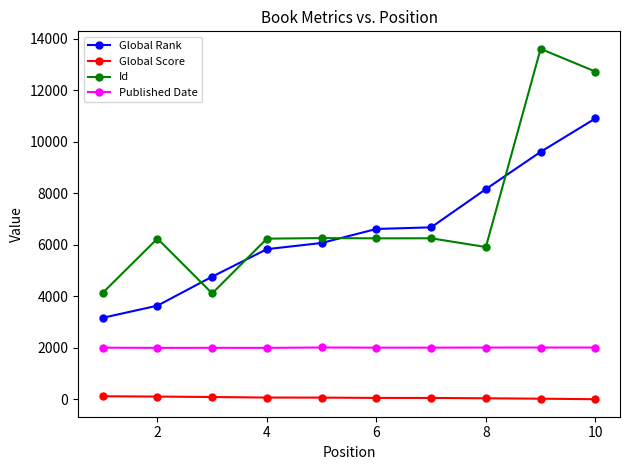

Does the chart display data point markers on the line(s)?

Yes